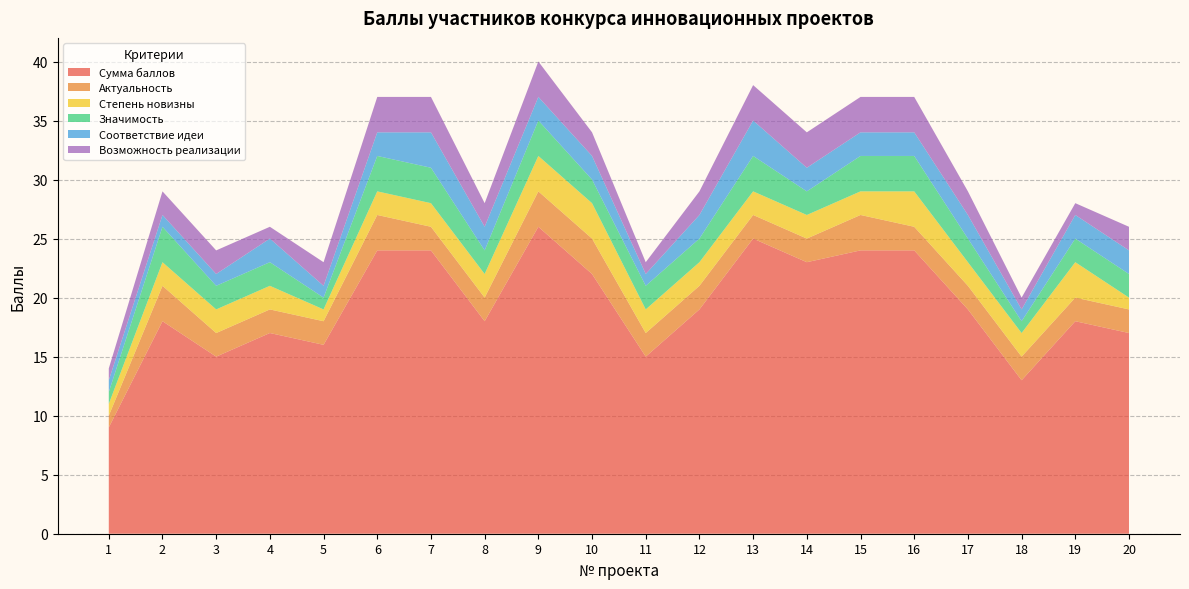

Reading right to left, transcribe all the data shown in this chart.

Сумма баллов: 17	18	13	19	24	24	23	25	19	15	22	26	18	24	24	16	17	15	18	9
Актуальность: 2	2	2	2	2	3	2	2	2	2	3	3	2	2	3	2	2	2	3	1
Степень новизны: 1	3	2	2	3	2	2	2	2	2	3	3	2	2	2	1	2	2	2	1
Значимость: 2	2	1	2	3	3	2	3	2	2	2	3	2	3	3	1	2	2	3	1
Соответствие идеи: 2	2	1	2	2	2	2	3	2	1	2	2	2	3	2	1	2	1	1	1
Возможность реализации: 2	1	1	2	3	3	3	3	2	1	2	3	2	3	3	2	1	2	2	1